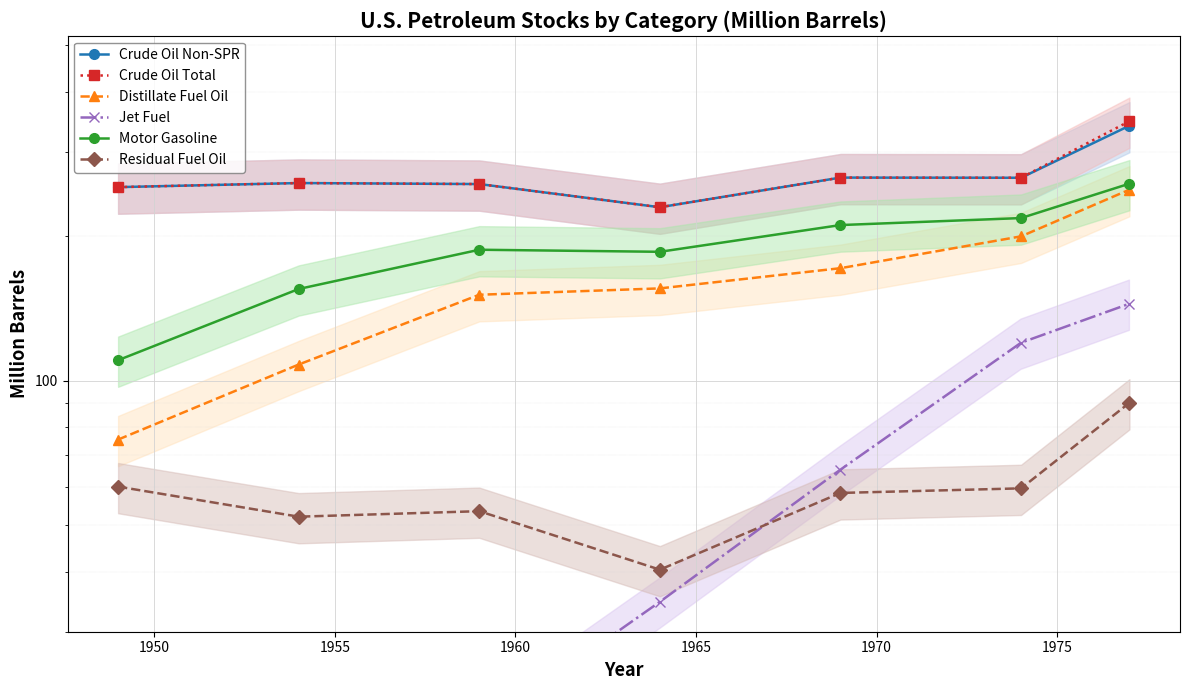

True or false: Distillate Fuel Oil has more than 1 points higher than both neighbors.

False